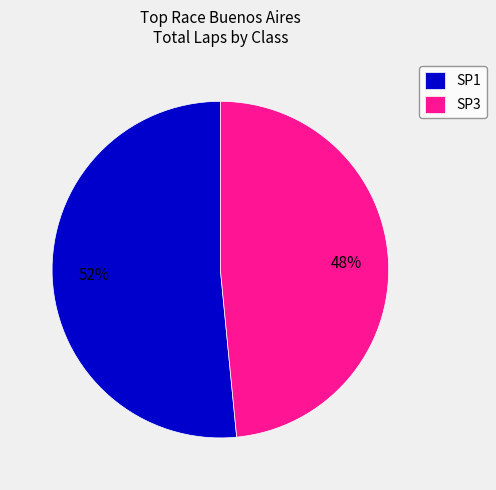

How many slices are in this pie chart?

2